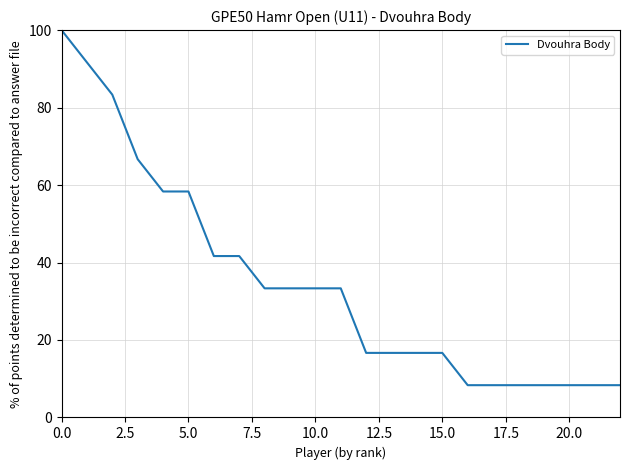

What is the difference between the maximum and minimum values?

91.7